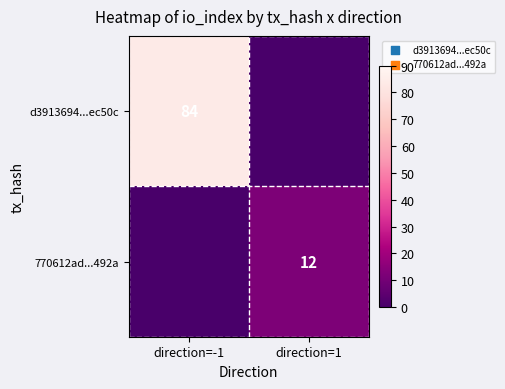

Is it true that 770612ad...492a equals 12 at direction=1?

True